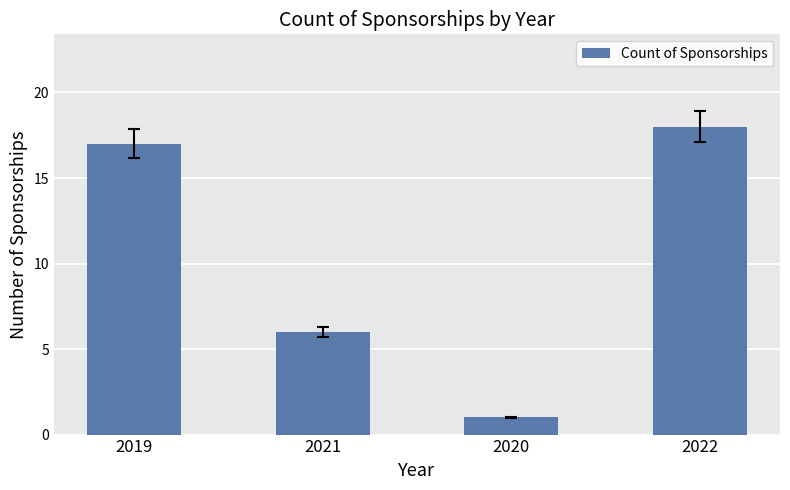

What is the label of the 4th bar from the left?

2022